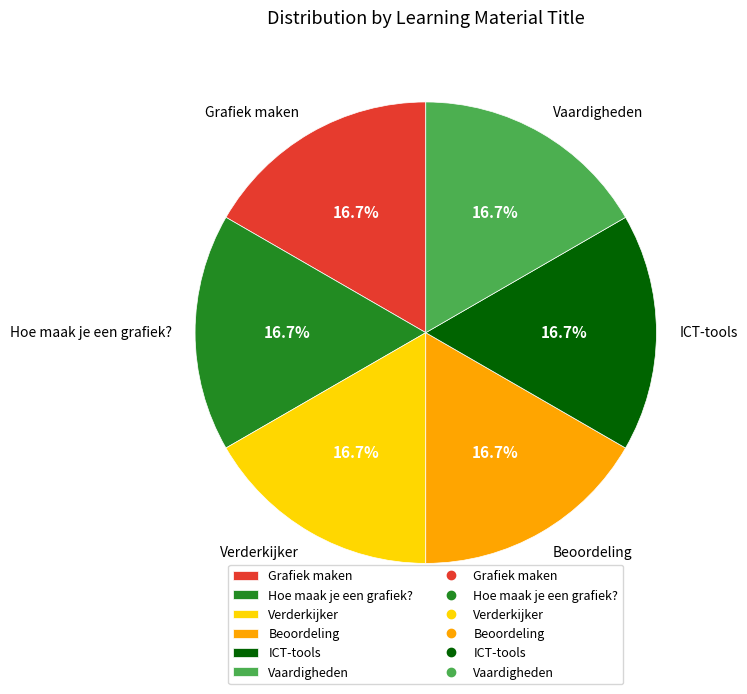

What percentage is NOT represented by Verderkijker?

83.3%